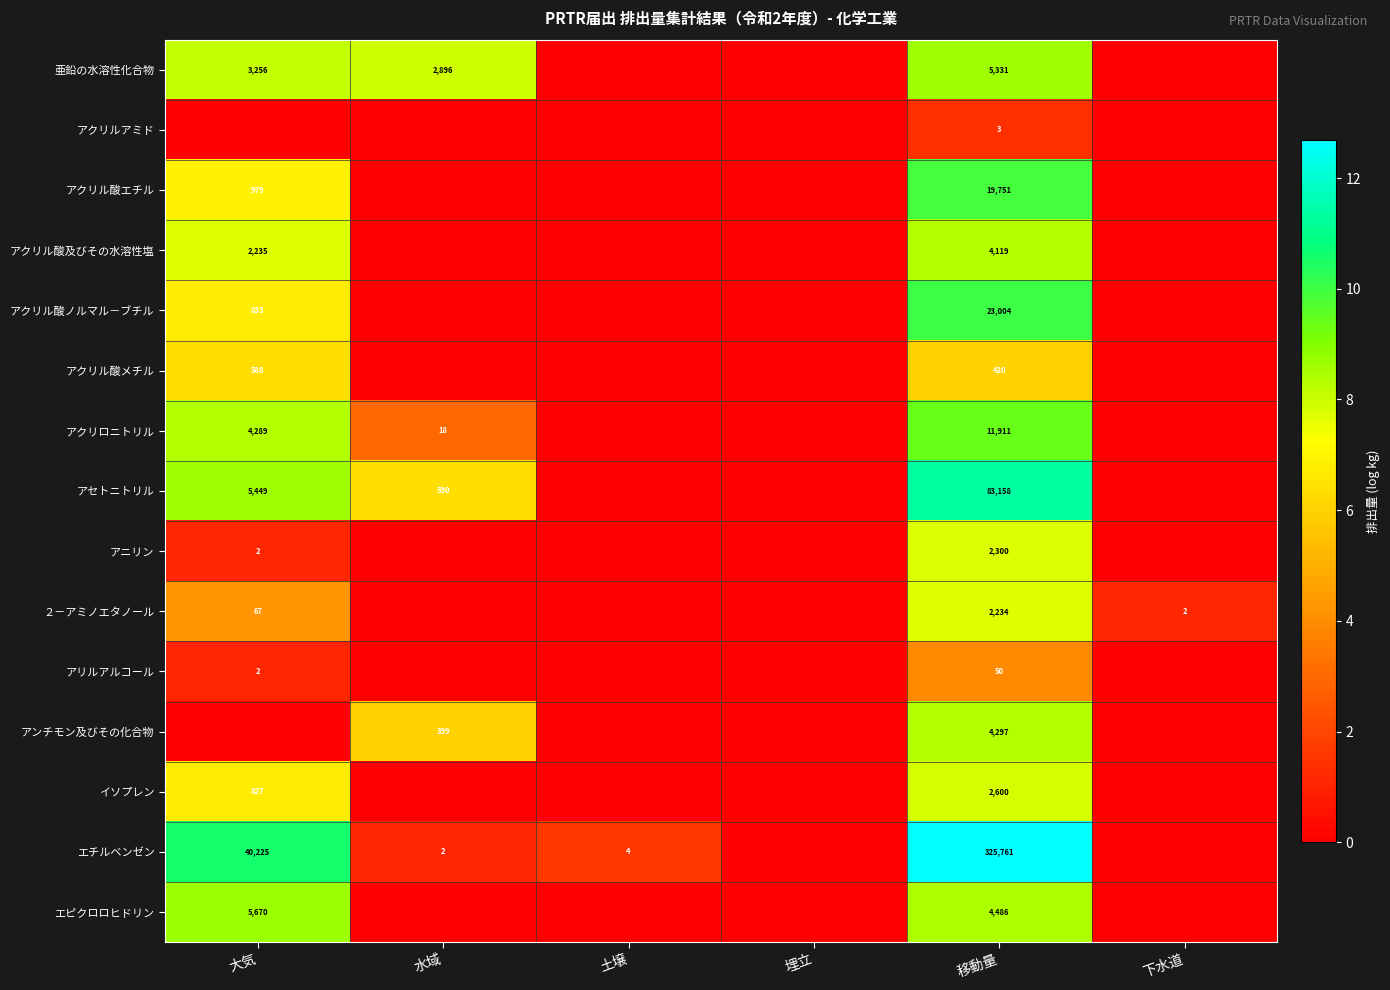

Is it true that エチルベンゼン equals 4.2 at 移動量?

False